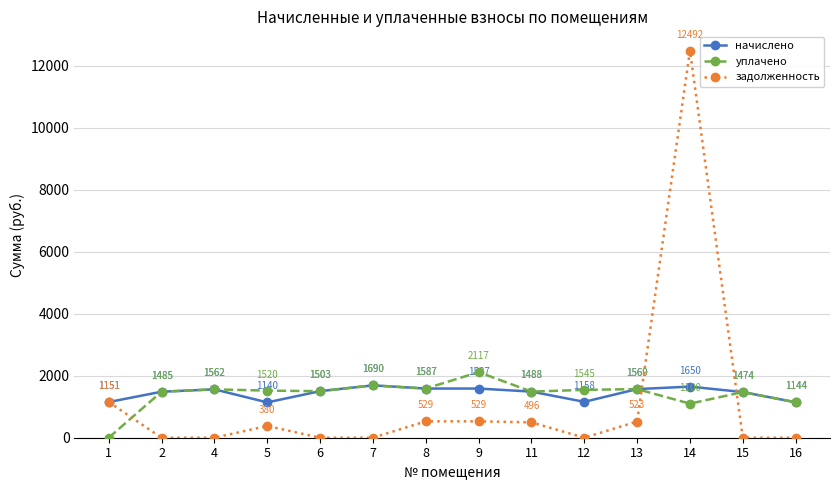

At which category does уплачено reach its first local peak?

4